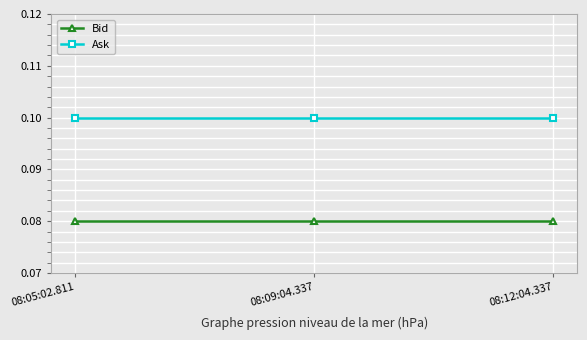

The value of Bid at 08:09:04.337 is 0.1. True or false?

True